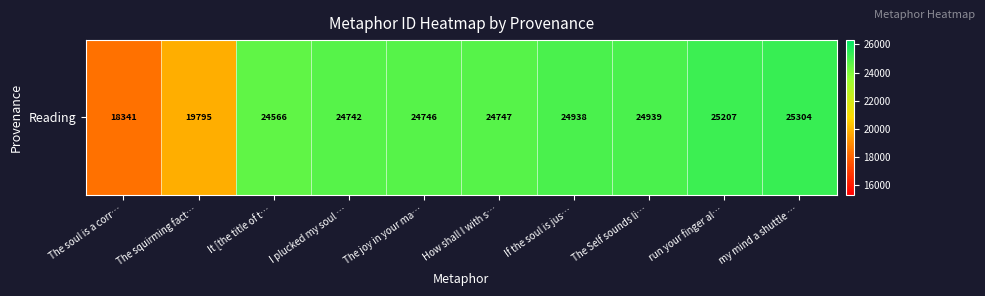

The chart shows a value of 41175 at How shall I with s…. True or false?

False